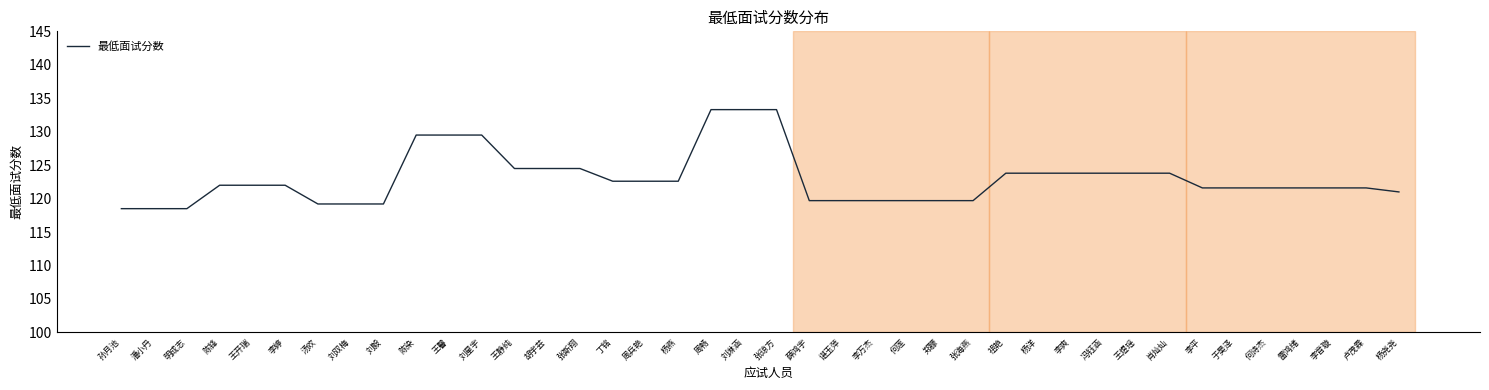

What position from the right is 刘双梅?

33